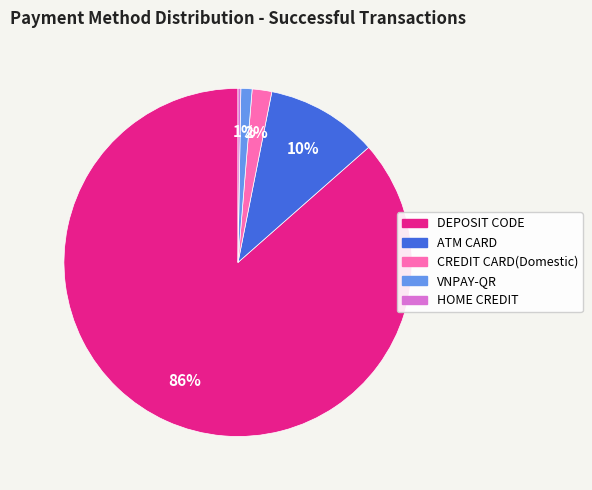

Which slice is the largest?

DEPOSIT CODE